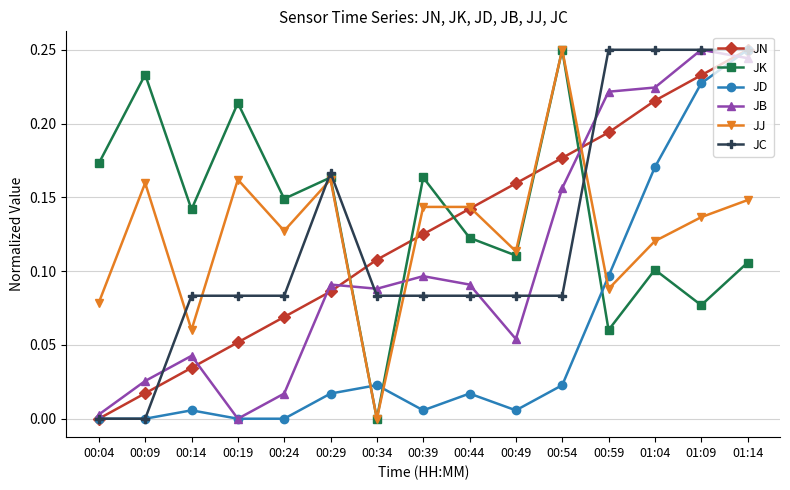

Which series has the largest total across all categories?

JK